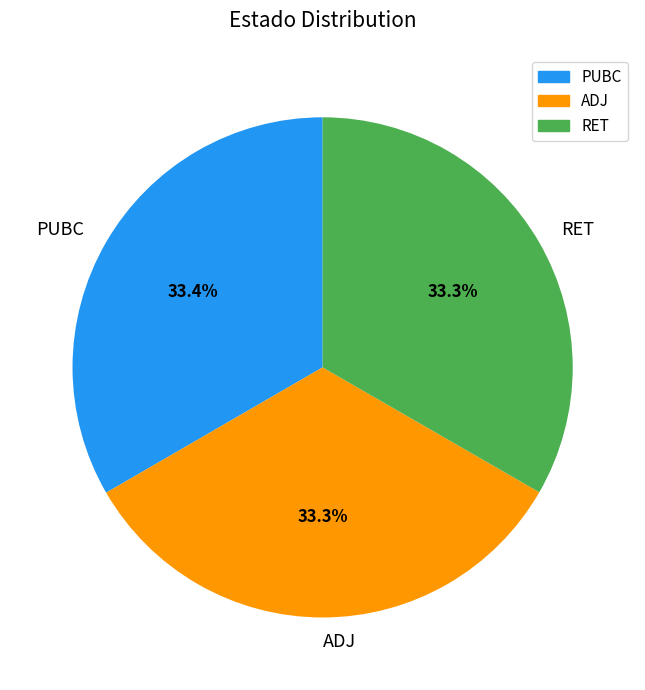

To the nearest percent, what is the combined percentage of ADJ and RET?

67%